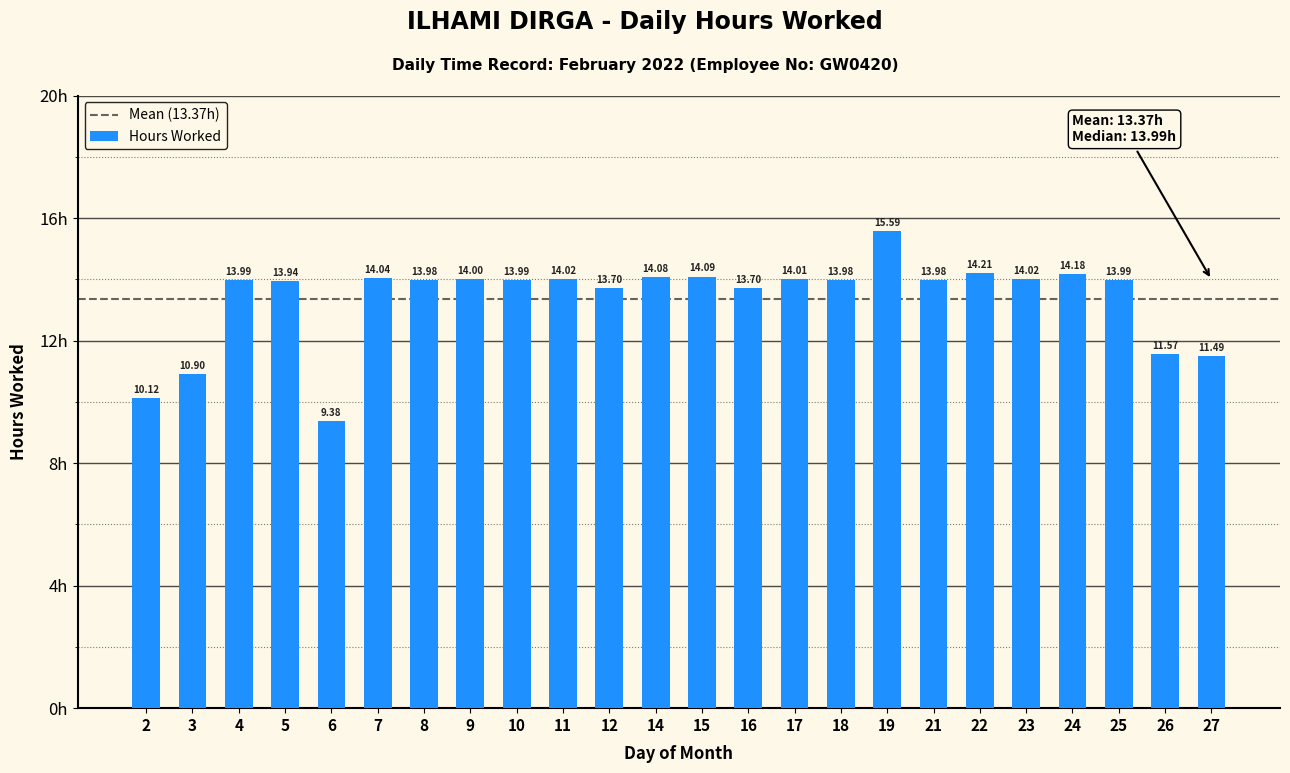

The value at 2 is 10.1. True or false?

True